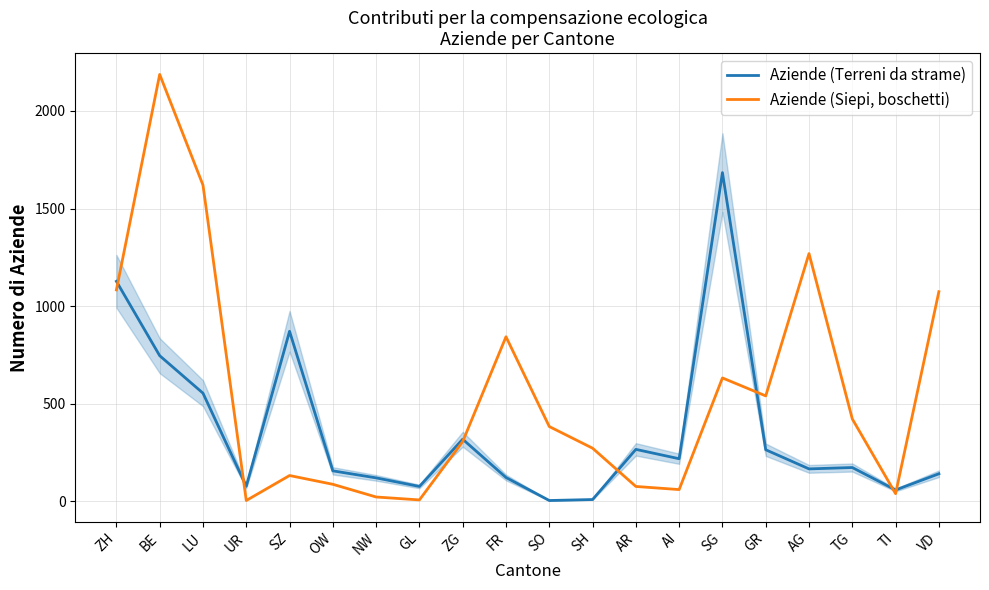

Which series has the widest spread of values?

Aziende (Siepi, boschetti)